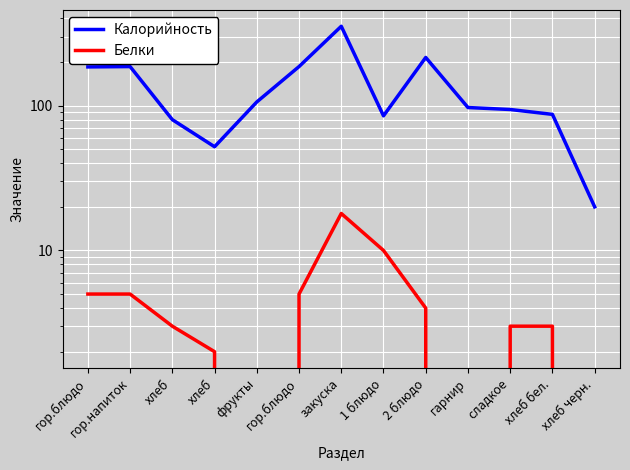

How many interior local valleys does the Калорийность series have?

2